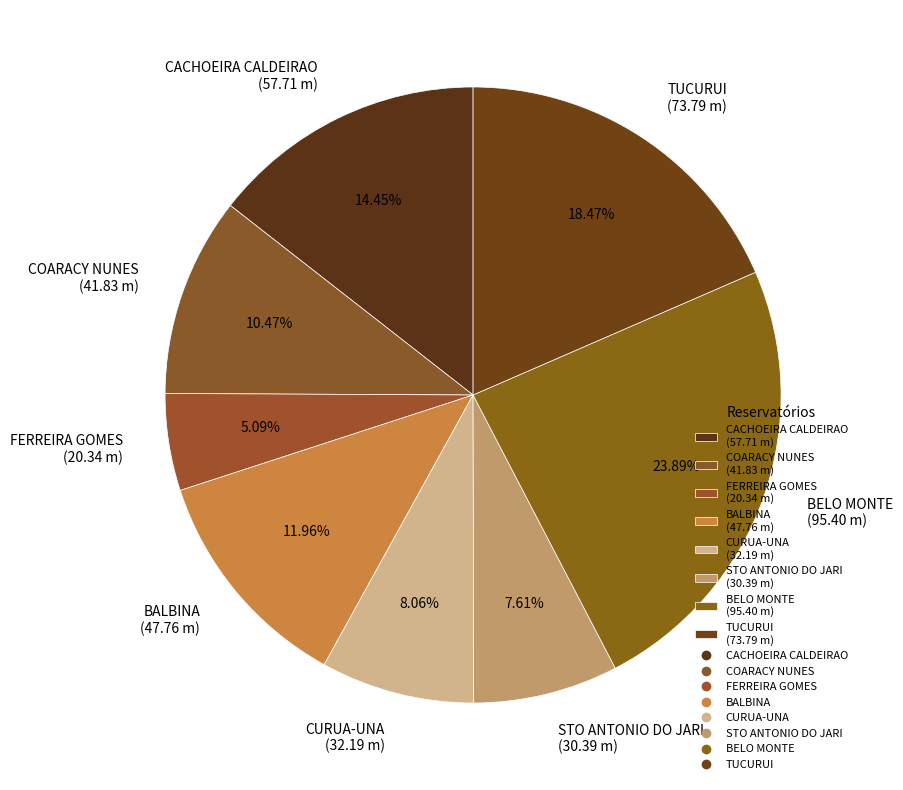

Is STO ANTONIO DO JARI the majority of the pie?

No